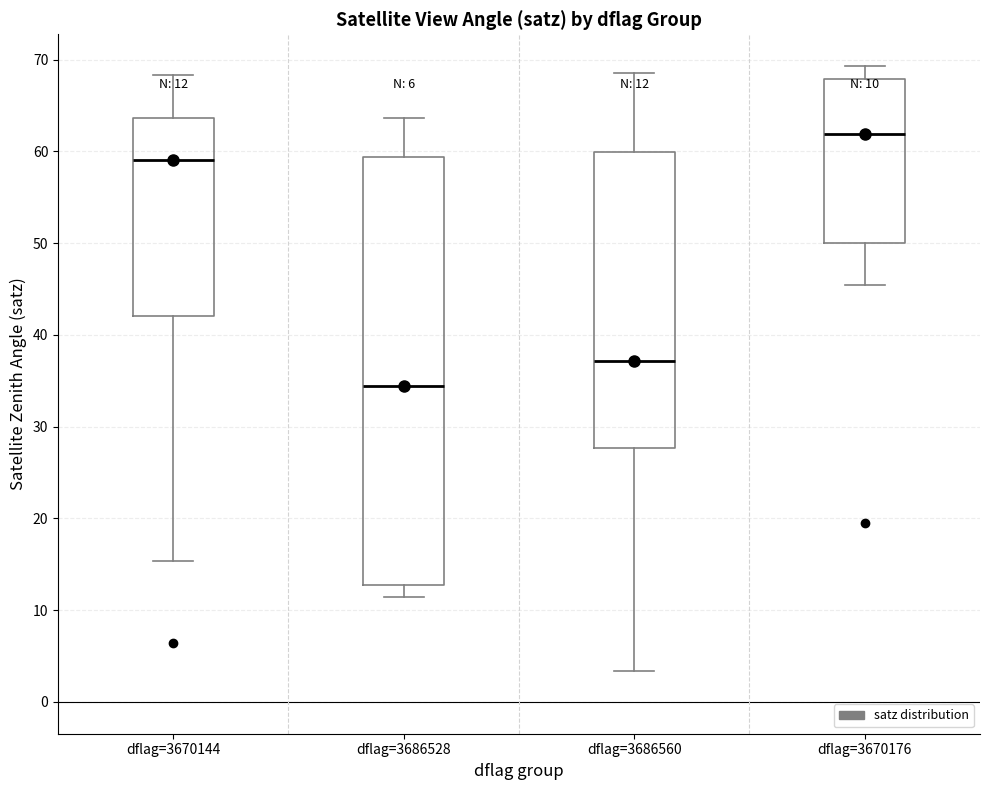

Which box's median line is the lowest?

dflag=3686528